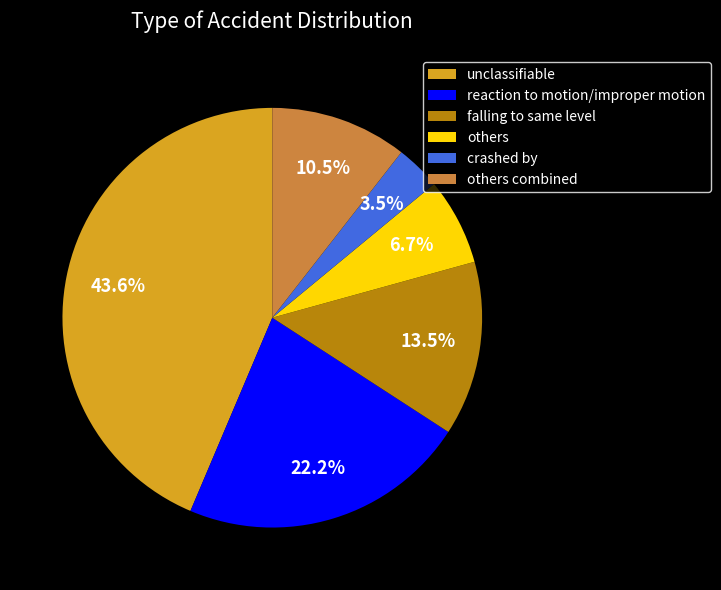

Does crashed by account for over 50% of the chart?

No